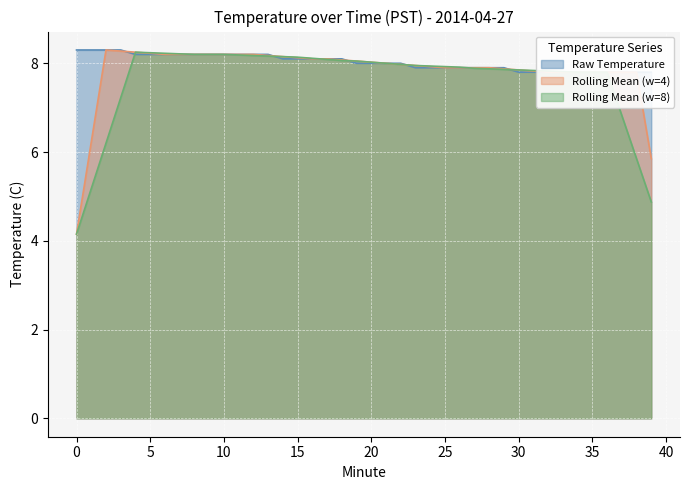

True or false: the data has more than 1 interior local peaks.

False